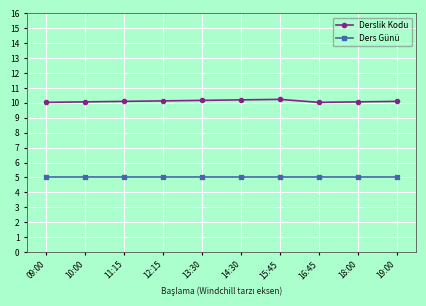

The value of Derslik Kodu at 09:00 is 16.0. True or false?

False